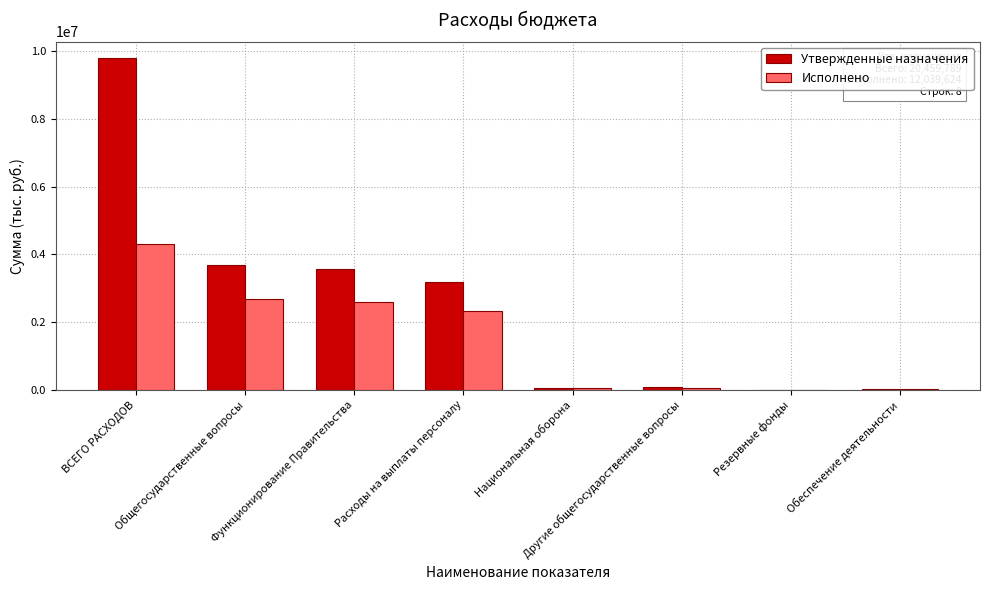

True or false: Исполнено has a value of 41848.5 at Национальная оборона.

True